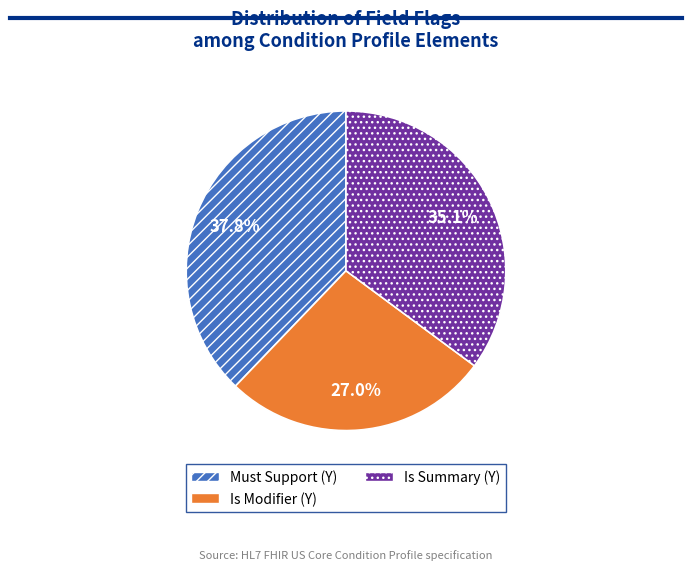

Which slice is the largest?

Must Support (Y)